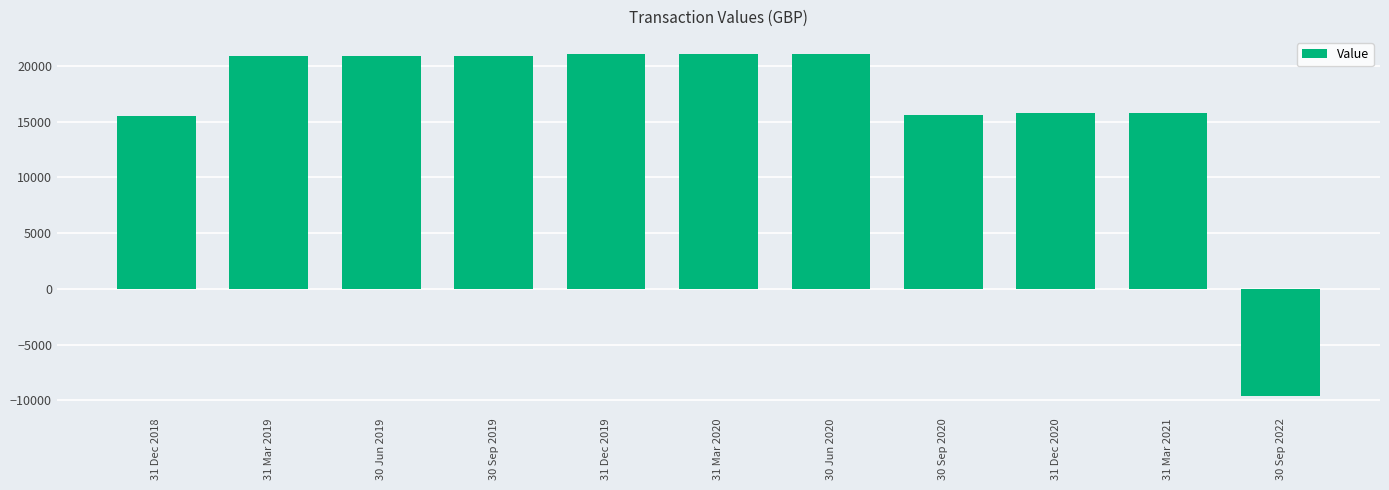

How many bars are there in total?

11